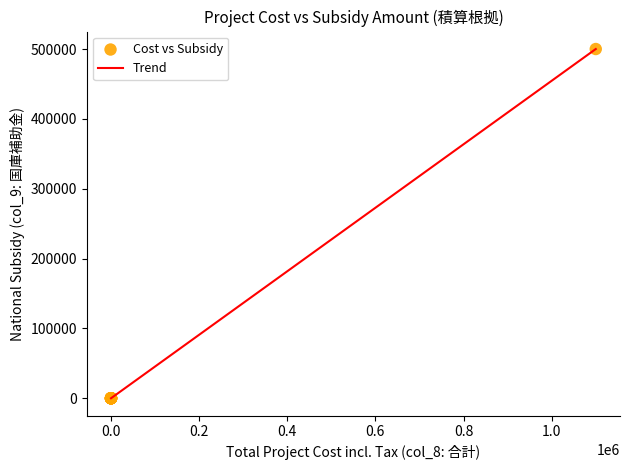

What is the maximum value shown in the chart?

500000.0